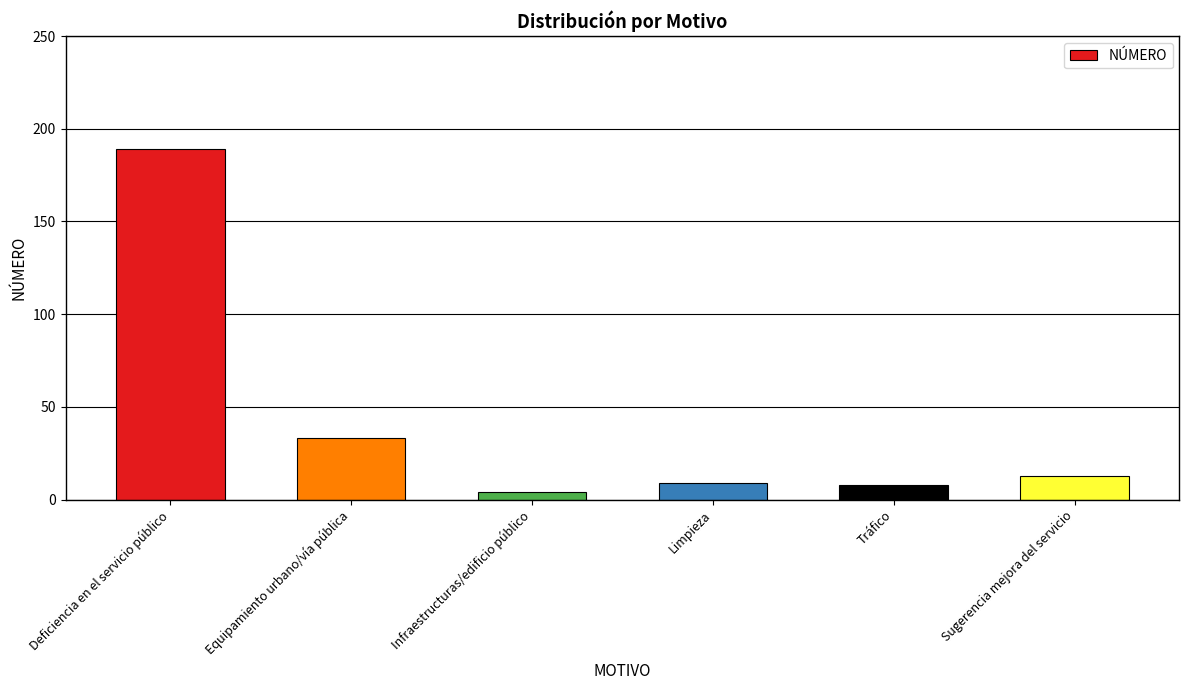

What is the change in value from Deficiencia en el servicio público to Limpieza?

-180